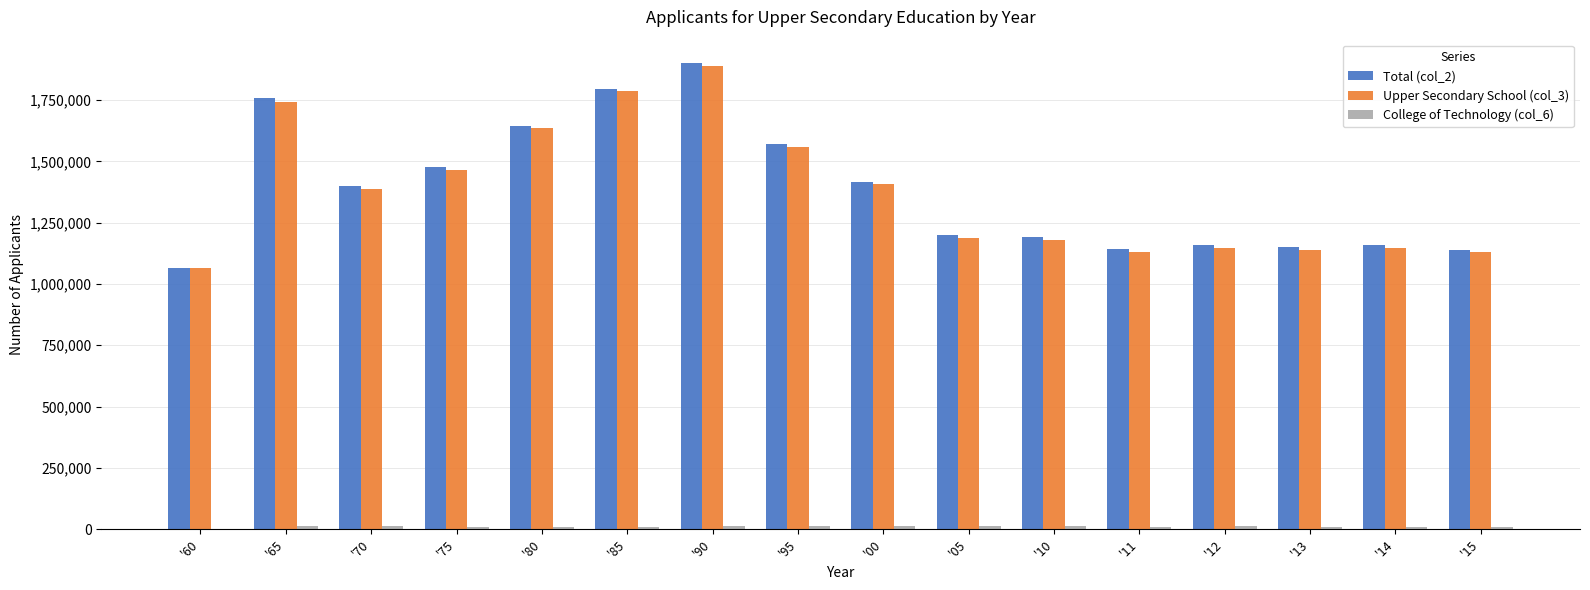

At which category is the sum across all series the highest?

'90